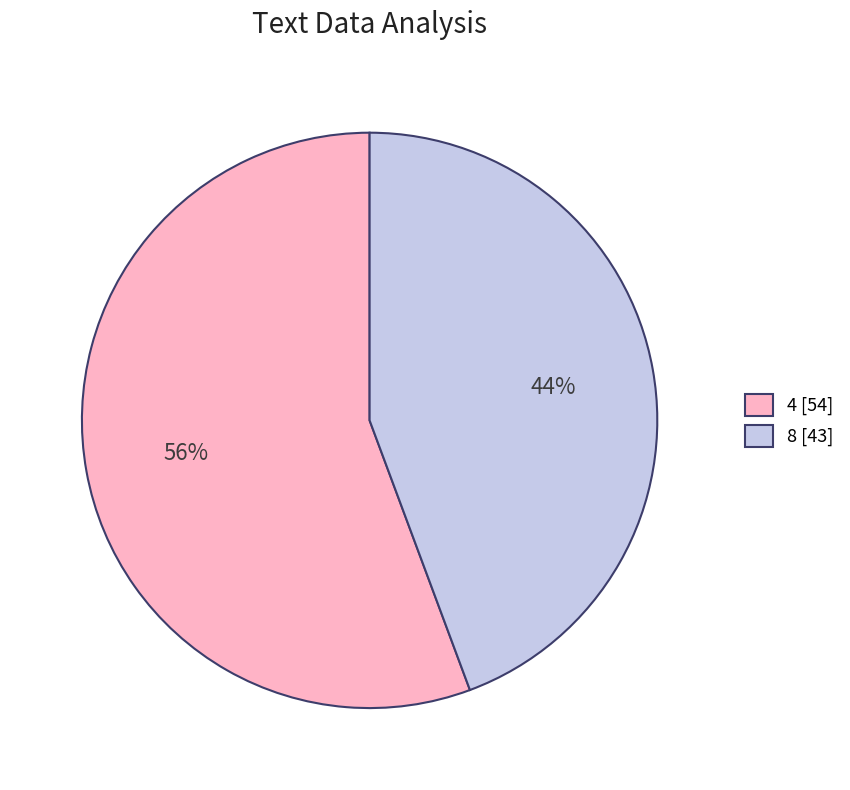

How many segments does this pie chart have?

2